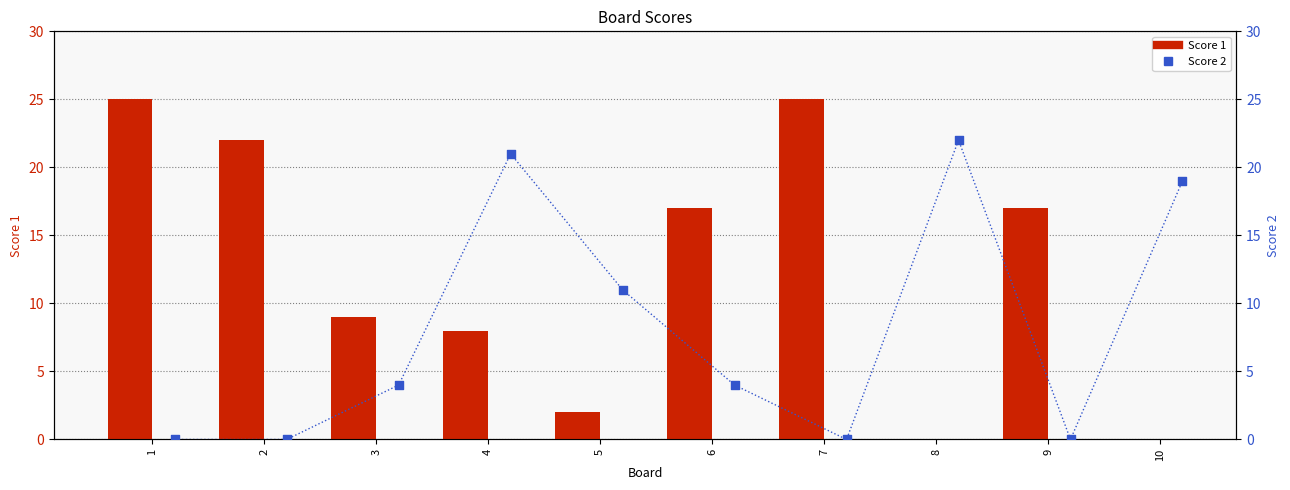

Which series has the widest spread of Y values?

Score 1